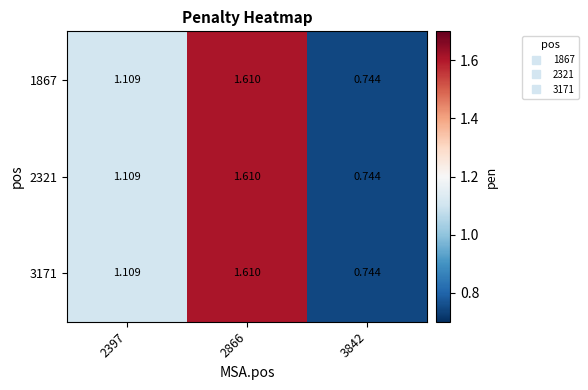

Is the value of 2321 at 2397 greater than the value of 3171 at 3842?

Yes